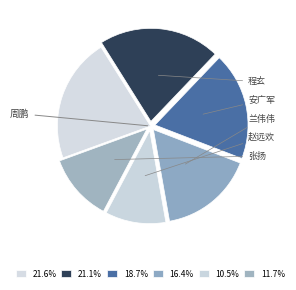

What is the ratio of the value at 兰伟伟 to the value at 张扬?

1.4